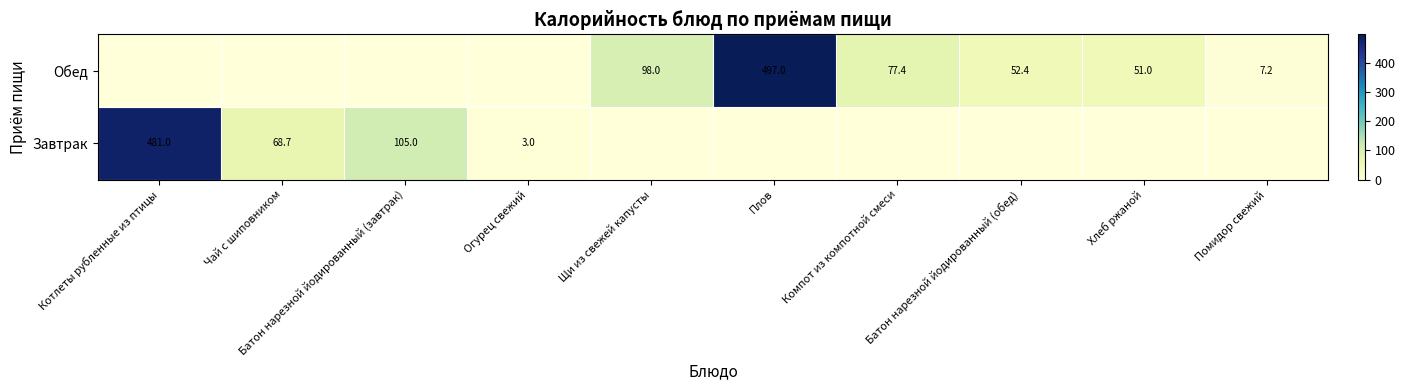

Is it true that Обед equals 51.0 at Хлеб ржаной?

True